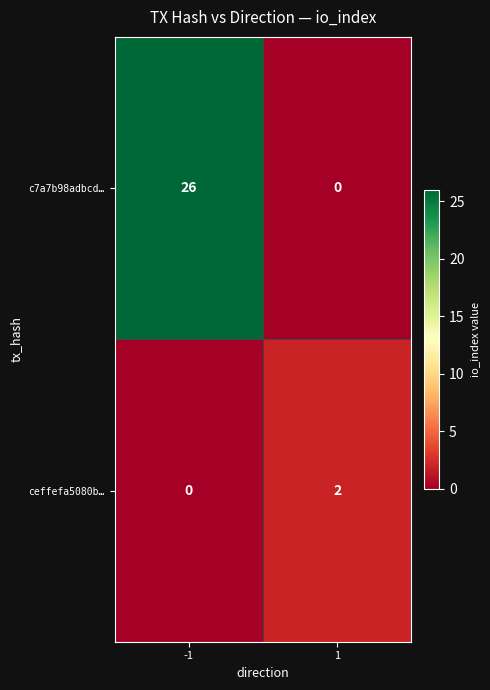

Rank the categories by c7a7b98adbcd… value from lowest to highest.

1, -1